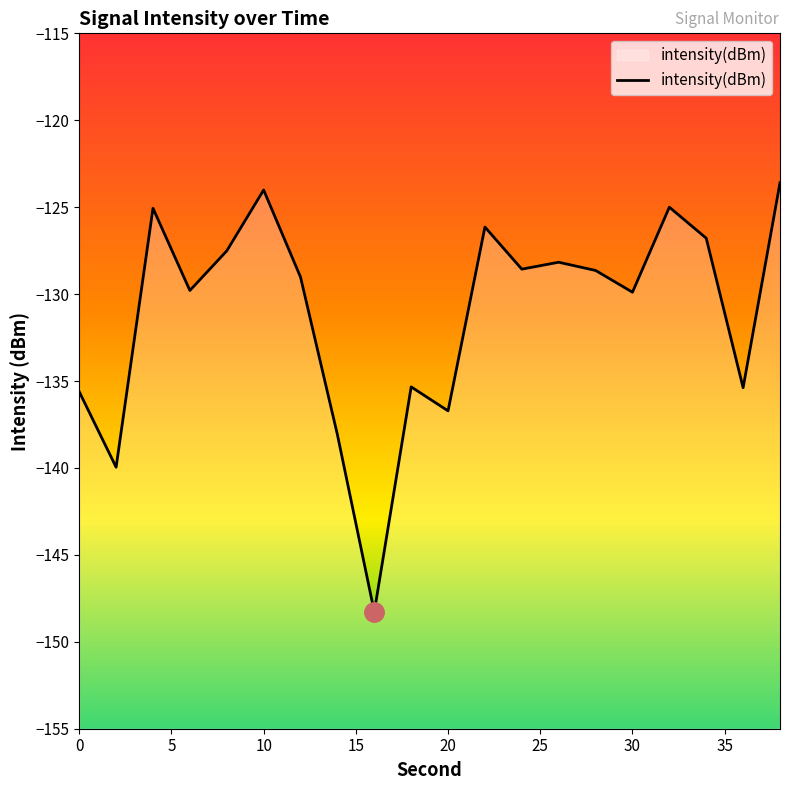

How many lines are shown in the chart?

1